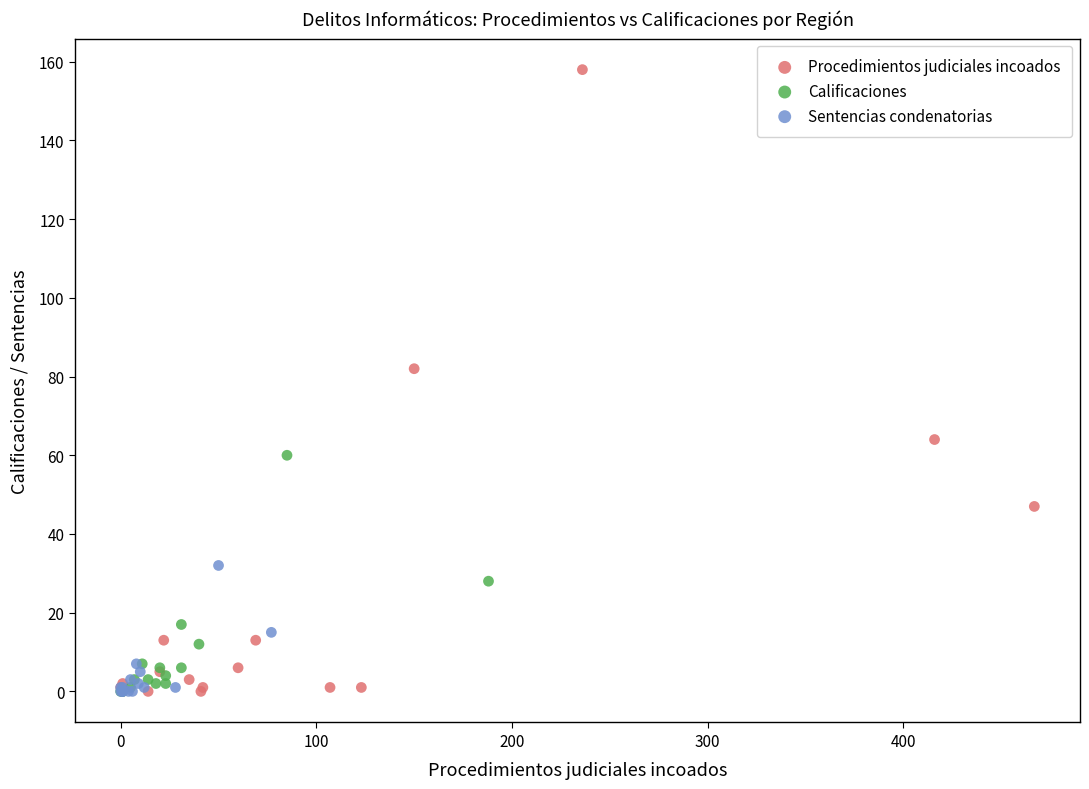

What are all the series names shown in the legend?

Procedimientos judiciales incoados, Calificaciones, Sentencias condenatorias